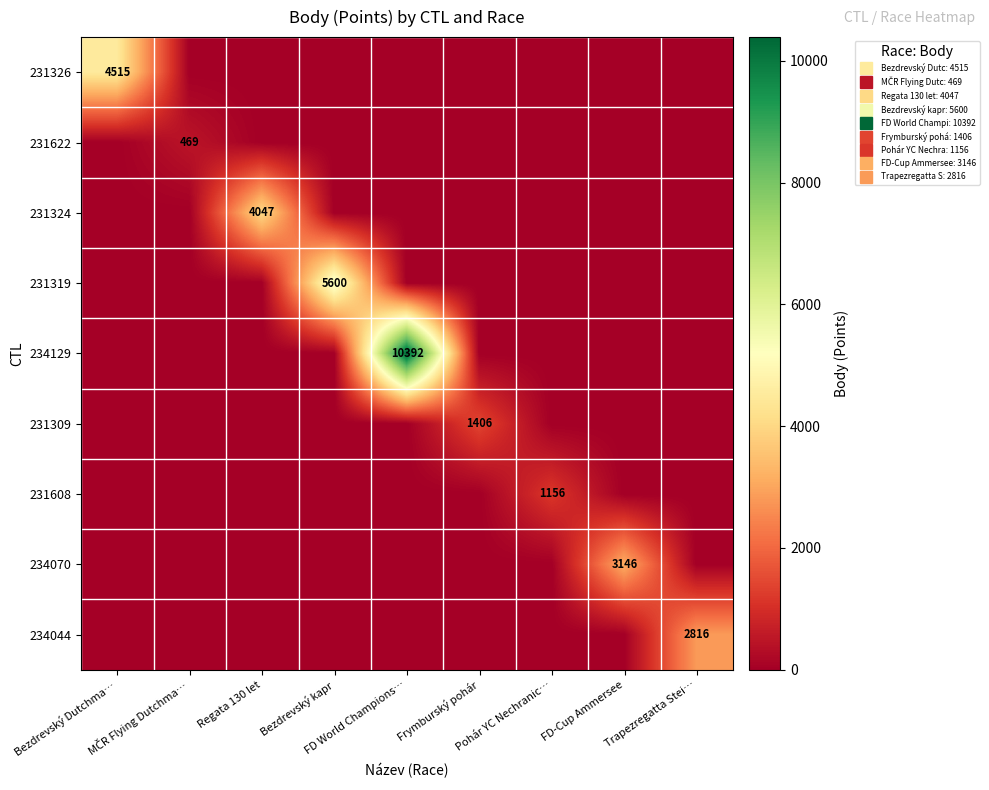

Is the value of 231324 at FD-Cup Ammersee greater than the value of 231319 at FD World Champions…?

No